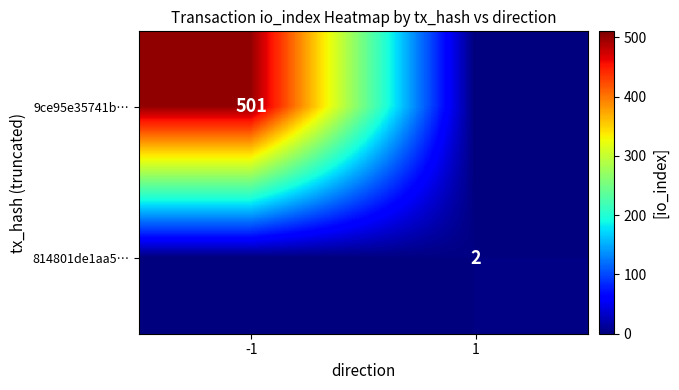

Is it true that 814801de1aa5… equals 2 at 1?

True